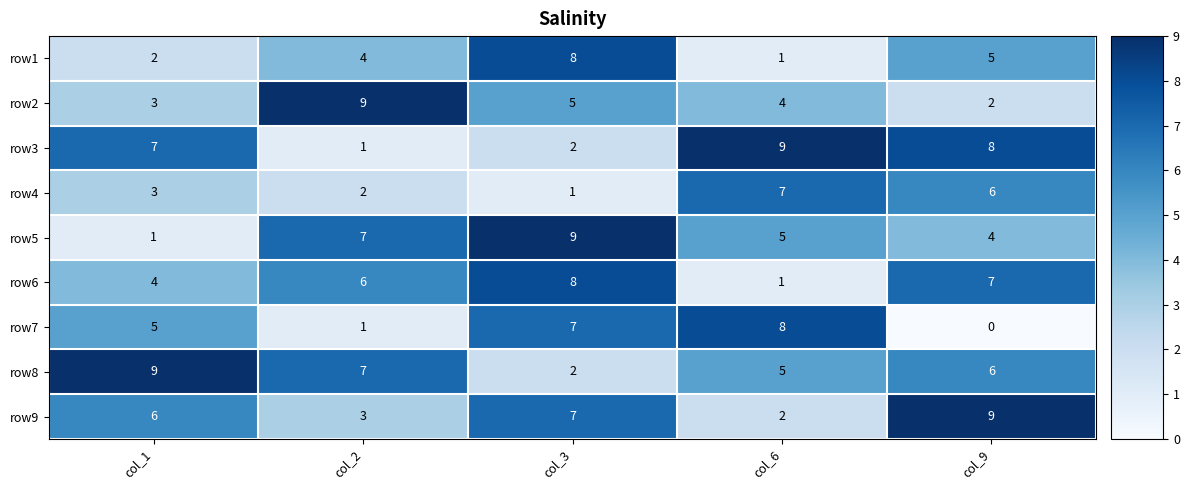

What is the difference between the row5 values at col_6 and col_3?

4